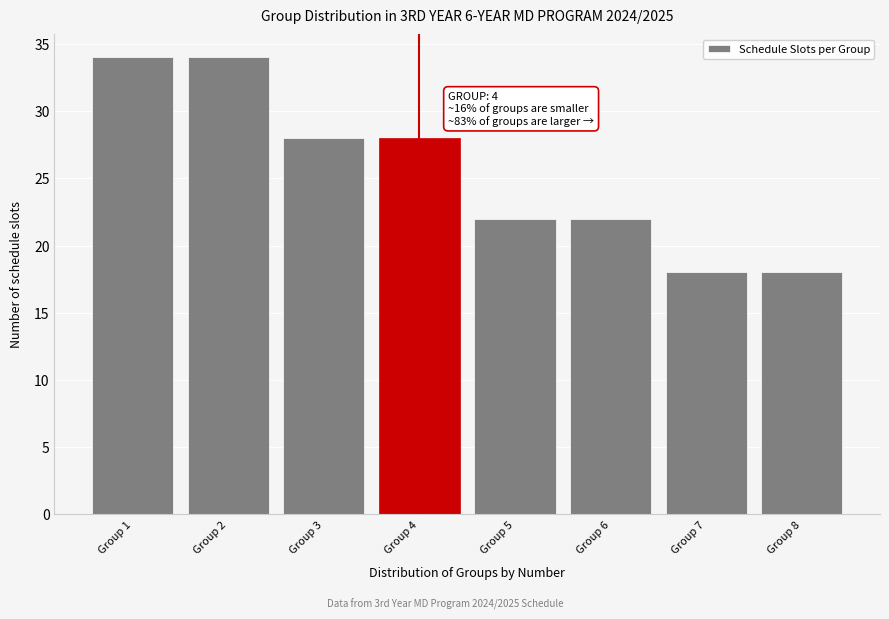

Reading right to left, list all the values displayed in this chart.

Group 8=18	Group 7=18	Group 6=22	Group 5=22	Group 4=28	Group 3=28	Group 2=34	Group 1=34